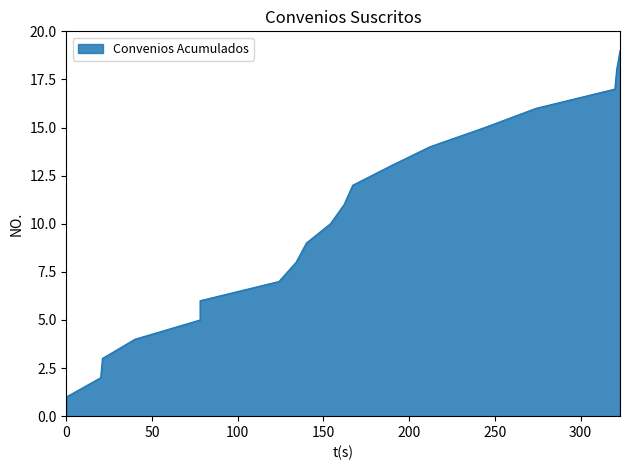

Reading left to right, list all the values displayed in this chart.

1	2	3	4	5	6	7	8	9	10	11	12	13	14	15	16	17	18	19